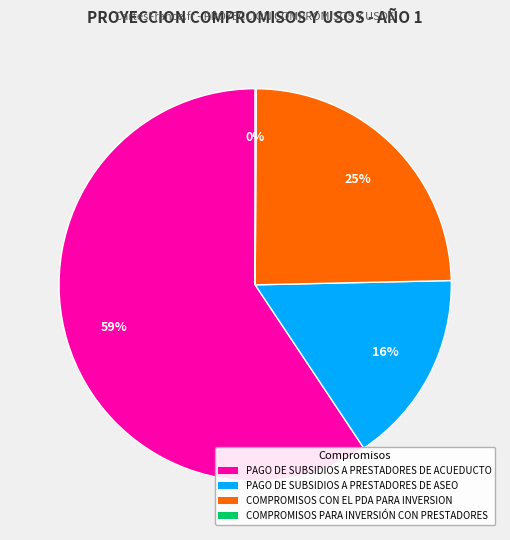

To the nearest percent, what portion does PAGO DE SUBSIDIOS A PRESTADORES DE ACUEDUCTO represent?

59%